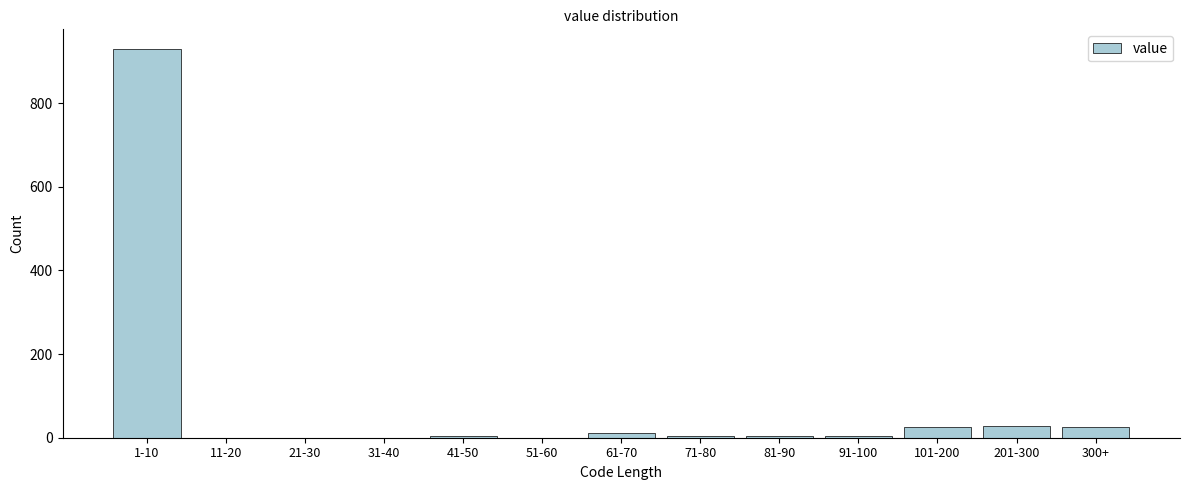

The chart shows a value of 0 at 51-60. True or false?

True